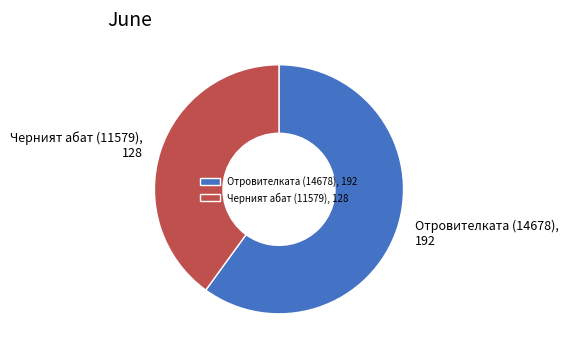

How many slices are in this pie chart?

2